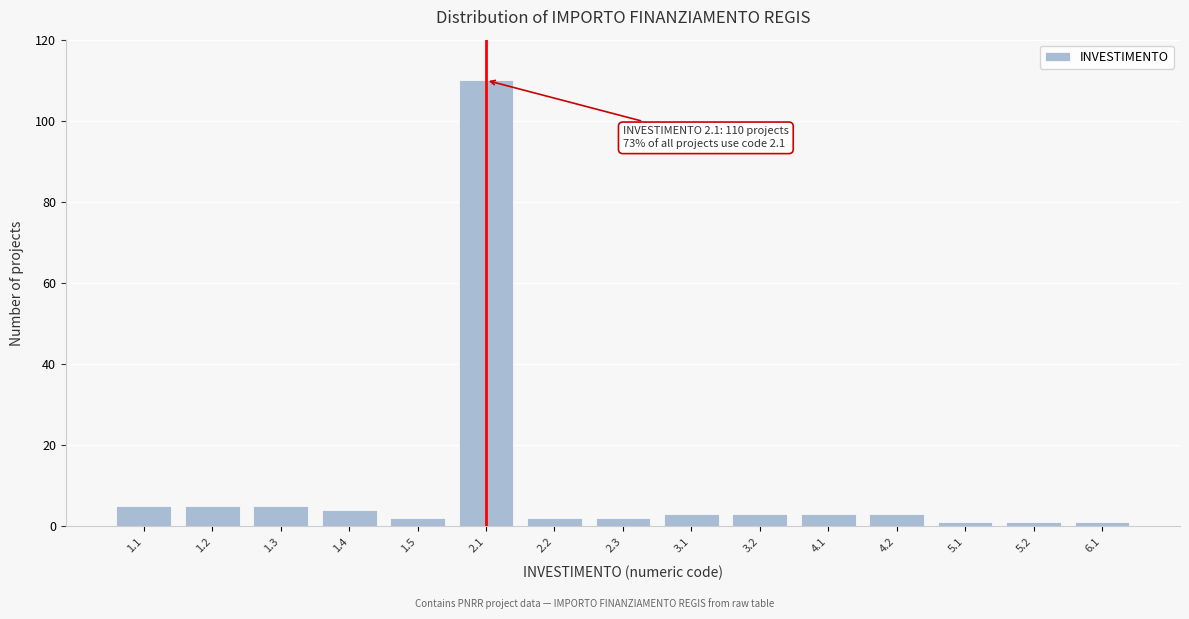

Reading left to right, extract all data points from this chart.

5	5	5	4	2	110	2	2	3	3	3	3	1	1	1